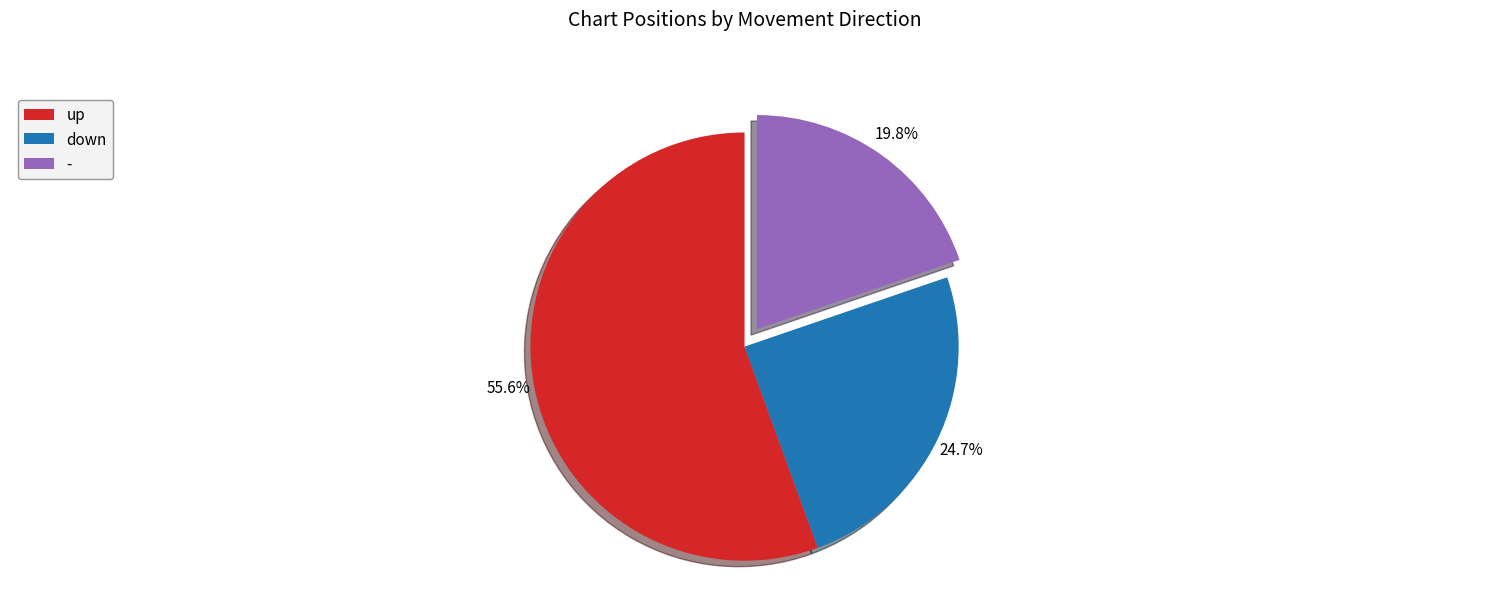

Which has a higher value, up or -?

up